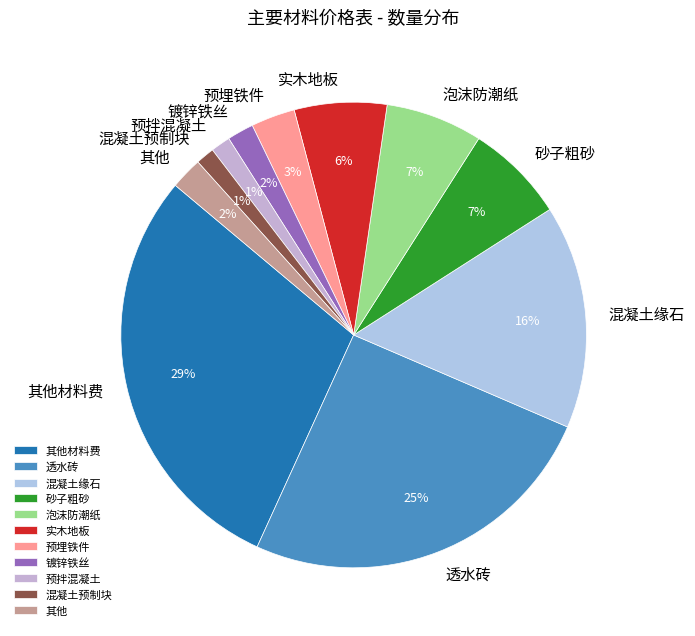

Is 镀锌铁丝 the majority of the pie?

No